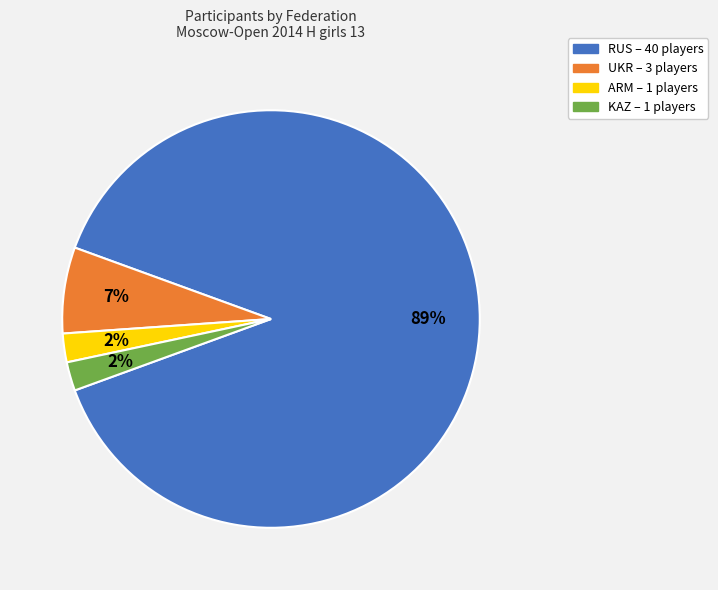

What is the largest slice in the pie chart?

RUS